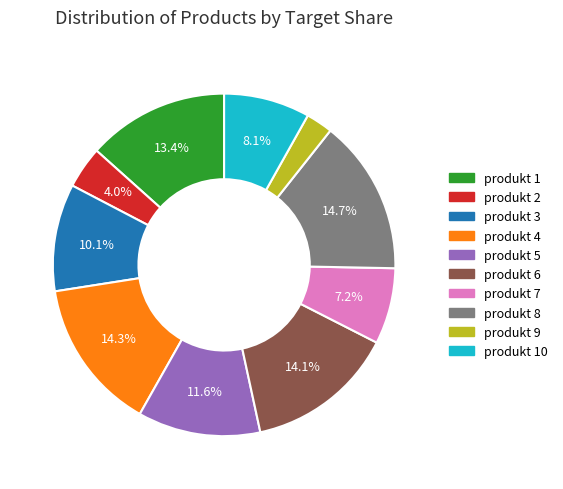

Which slice is the smallest?

produkt 9